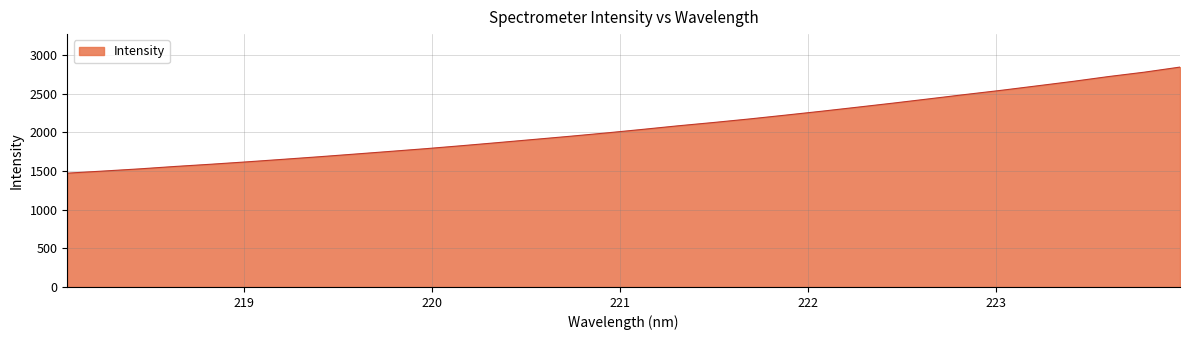

What is the minimum value shown in the chart?

1471.9